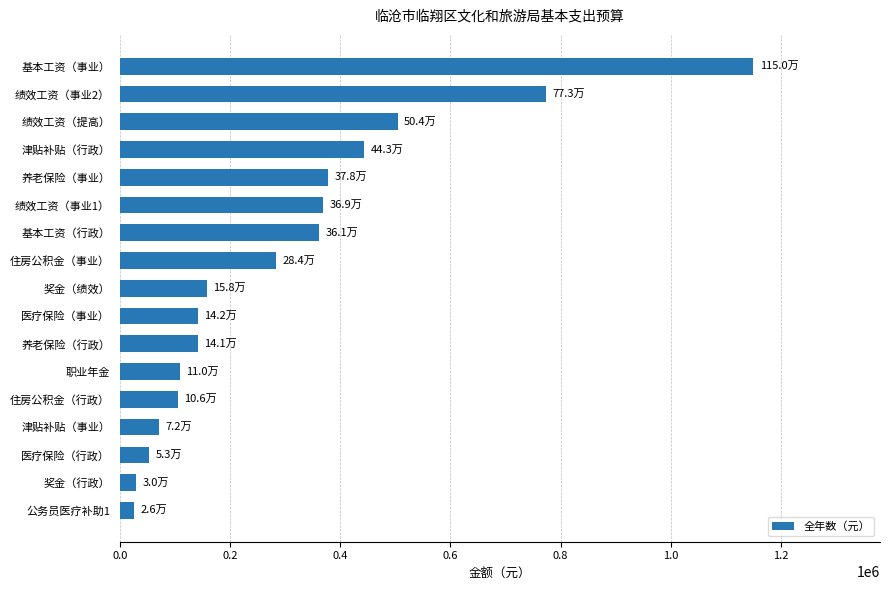

The chart shows a value of 109578.9 at 职业年金. True or false?

True